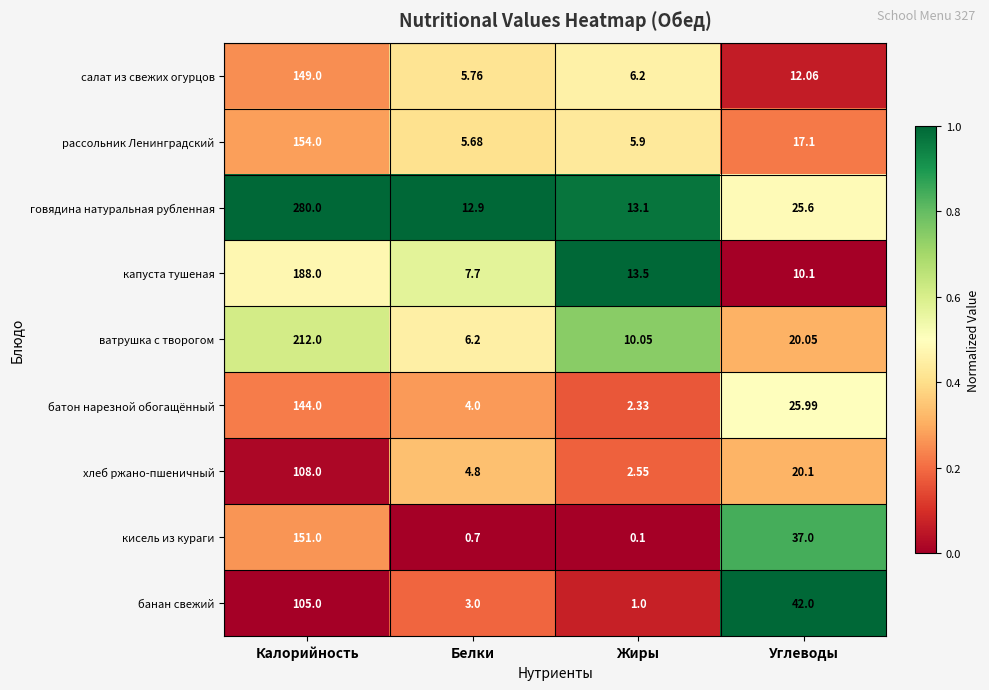

Is the value of хлеб ржано-пшеничный at Углеводы greater than the value of банан свежий at Белки?

Yes